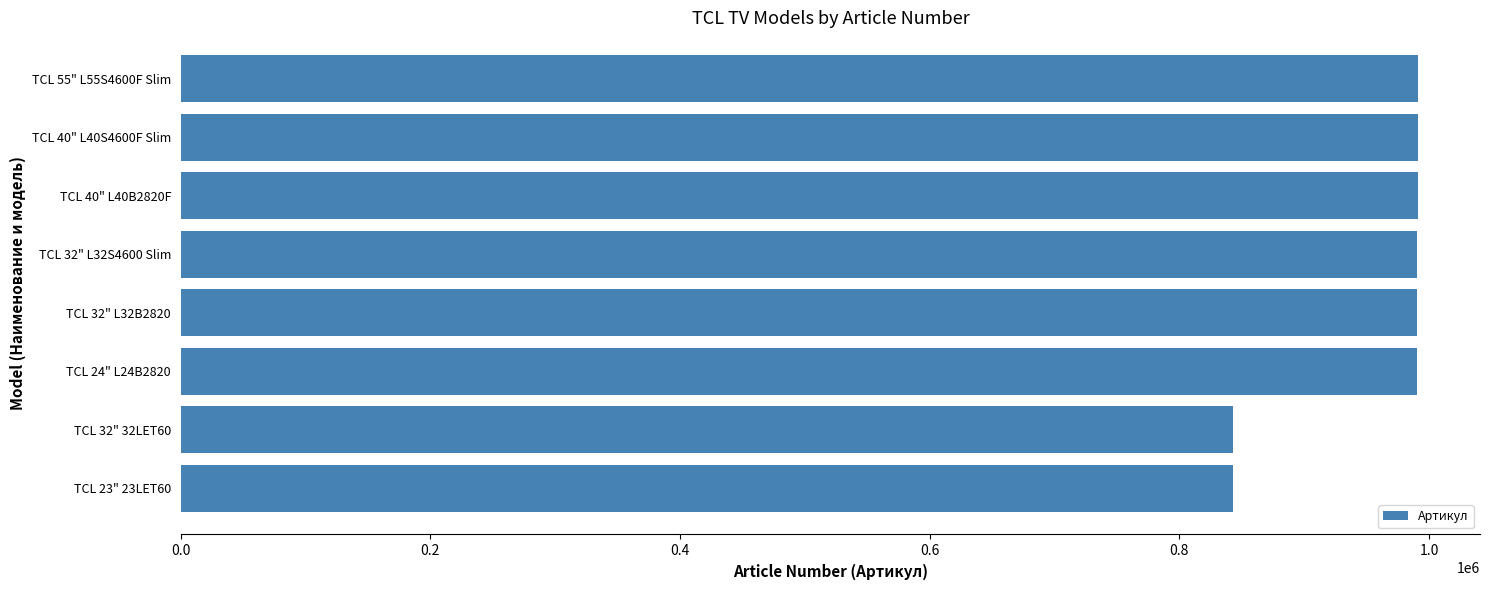

What is the change in value from TCL 32" 32LET60 to TCL 55" L55S4600F Slim?

+148629